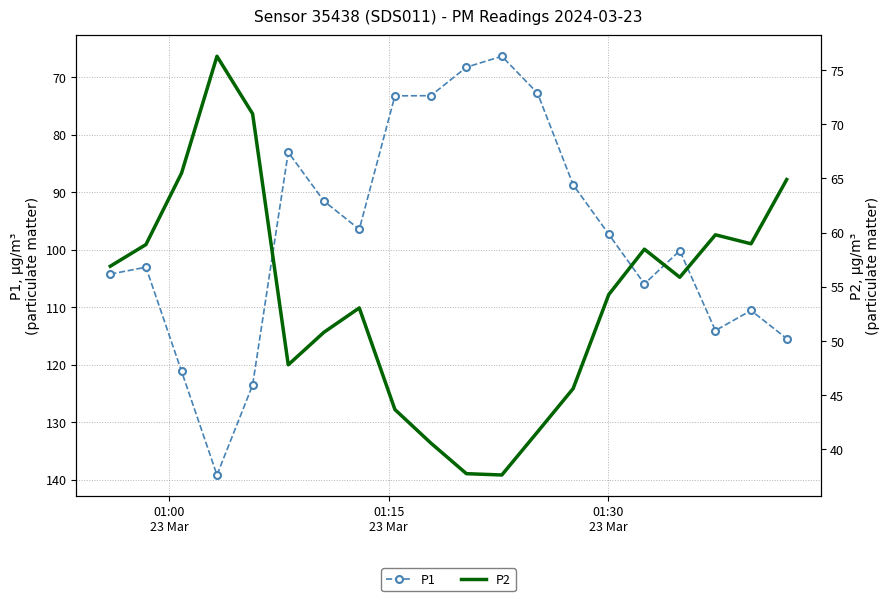

What is the difference between the second highest and second lowest values in the P1 series?

55.2